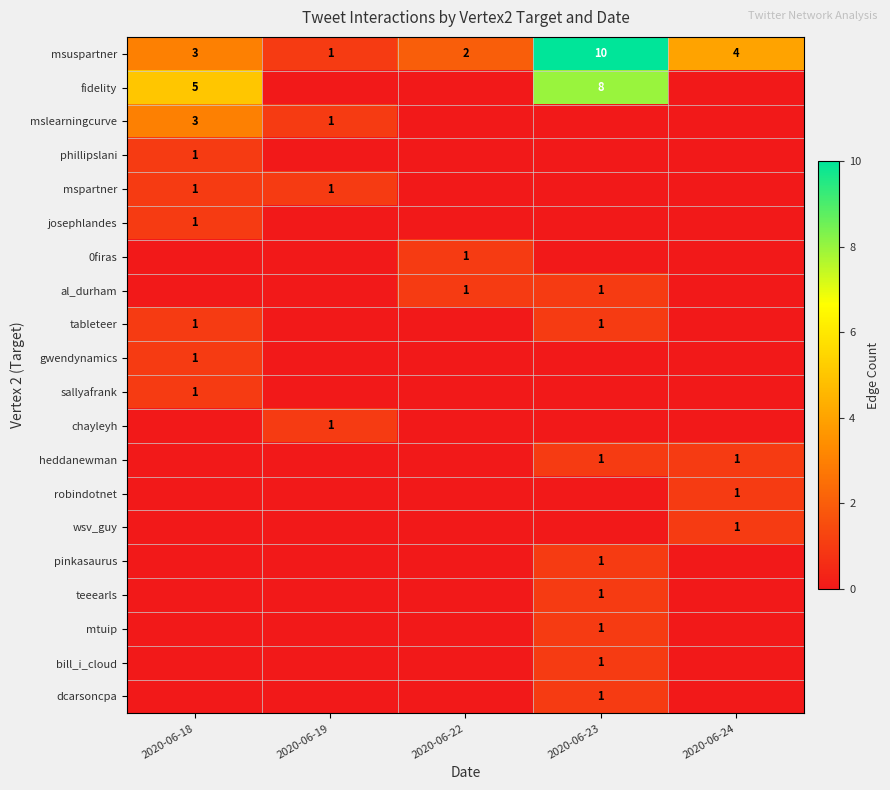

The robindotnet series shows 0 at 2020-06-22. True or false?

True